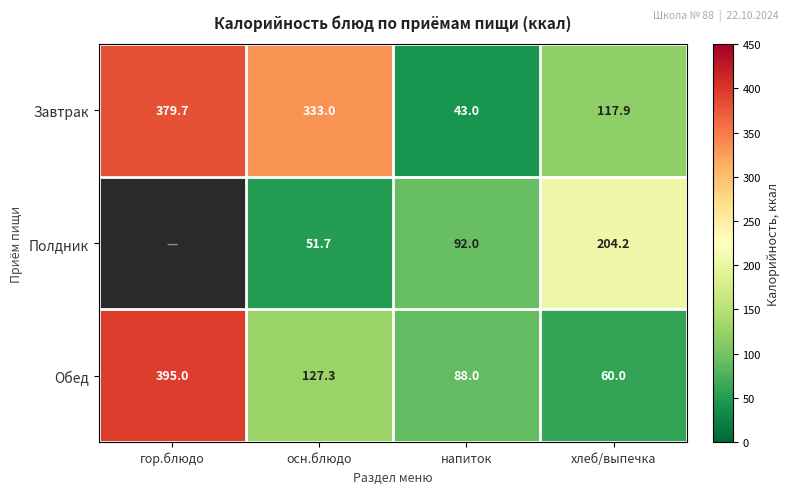

How many data points in Обед are above 127?

2